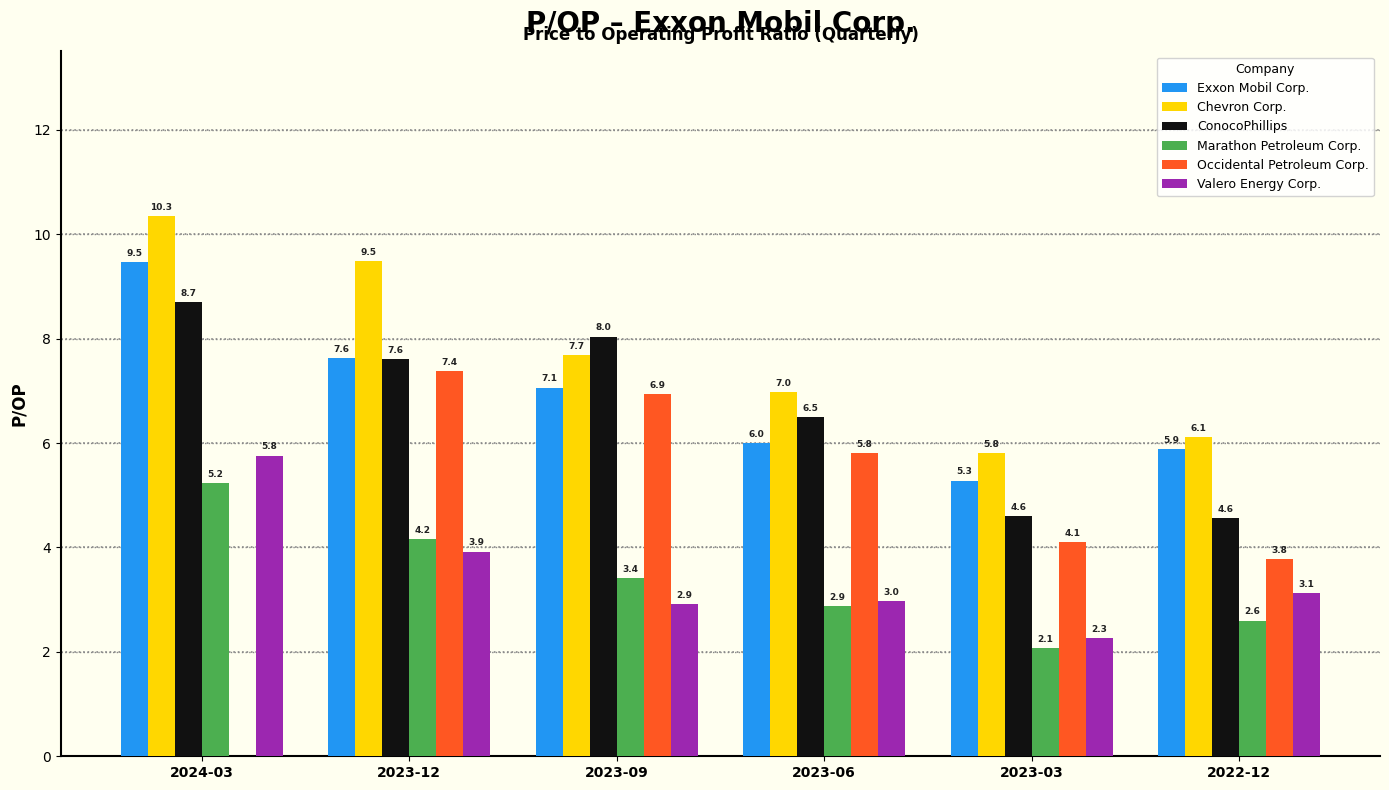

Where does the Chevron Corp. series first go above 7?

2024-03